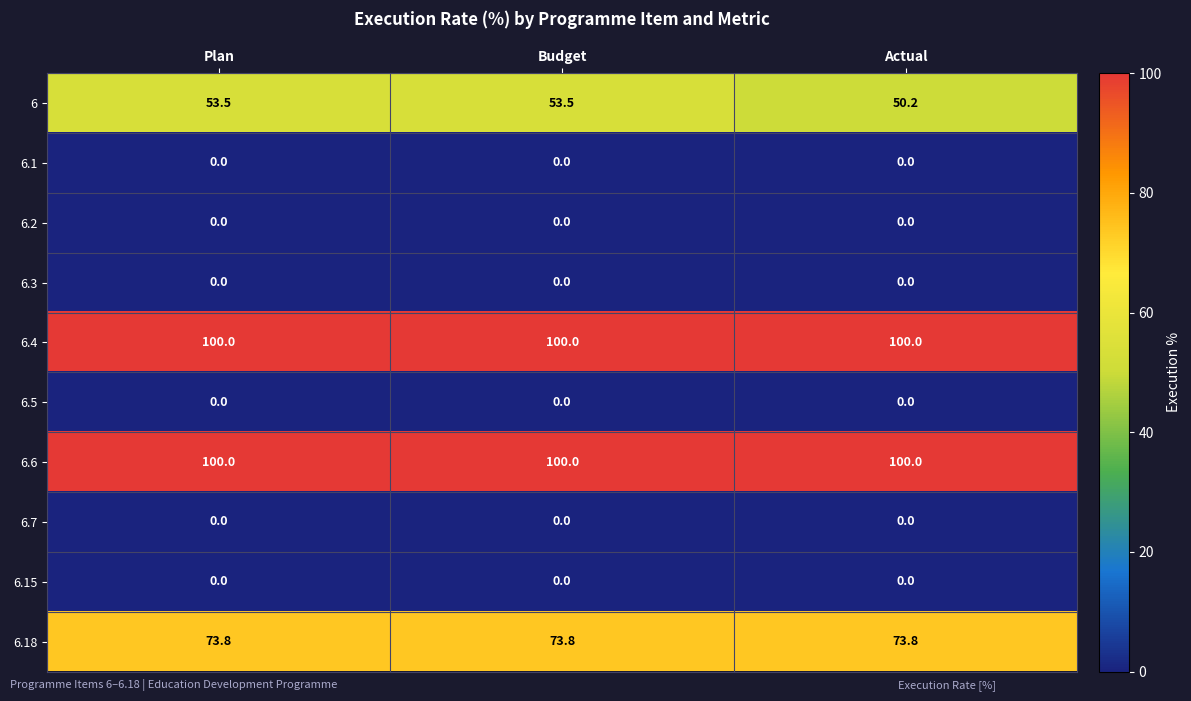

At how many categories does at least one series exceed 27?

3